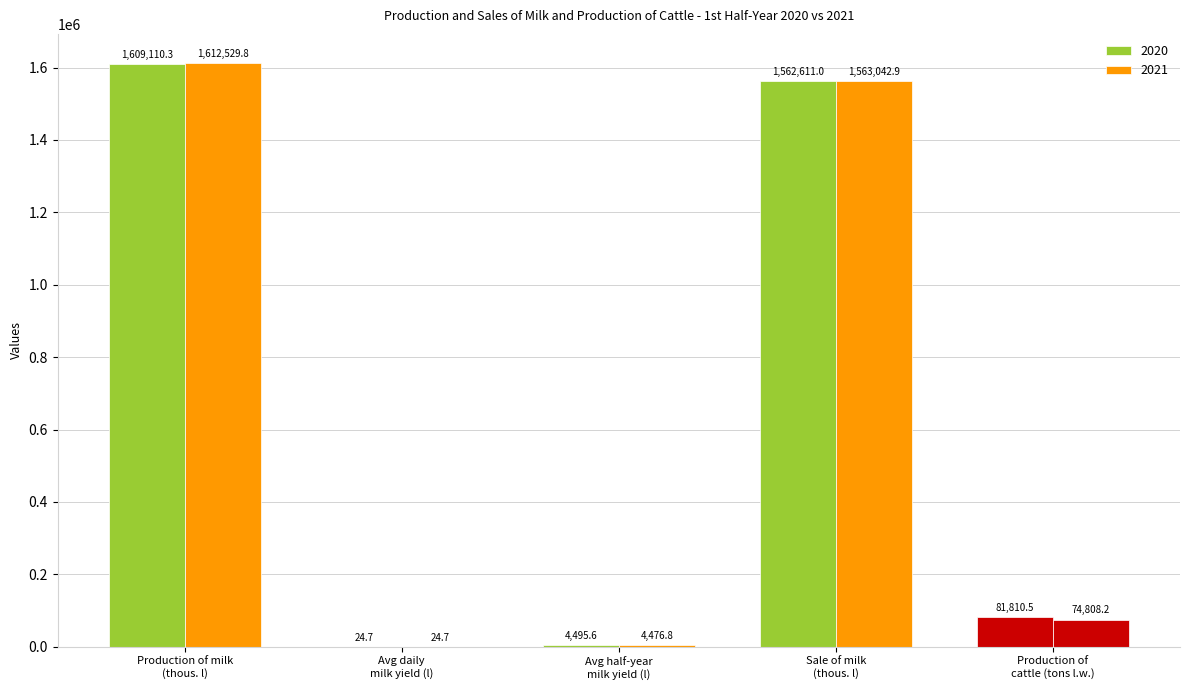

Count the number of data series in this chart.

2